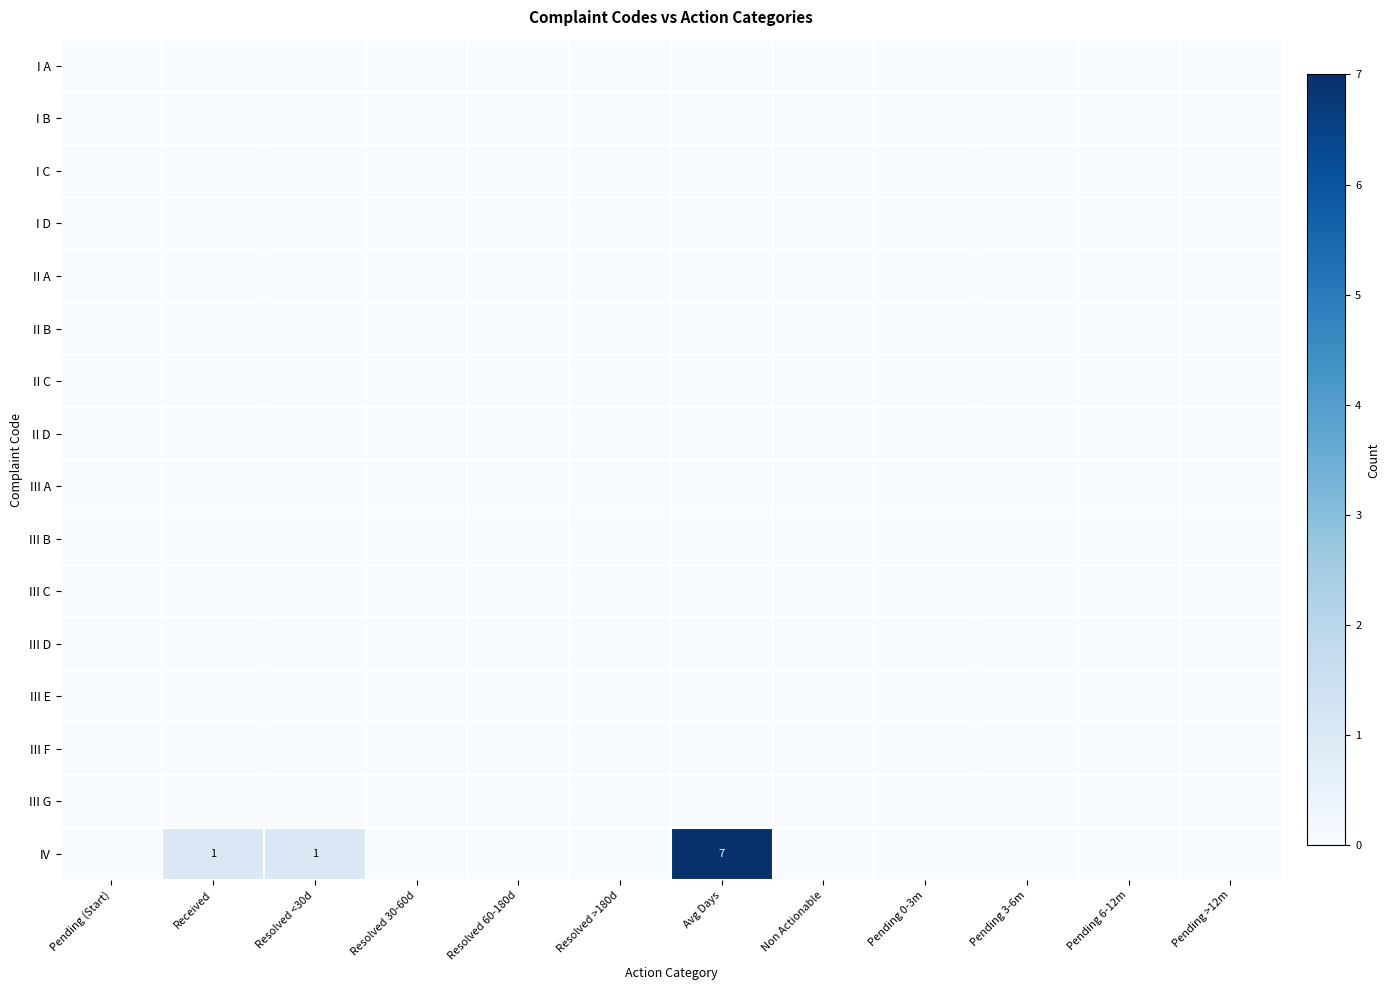

At how many categories does at least one series exceed 6?

1